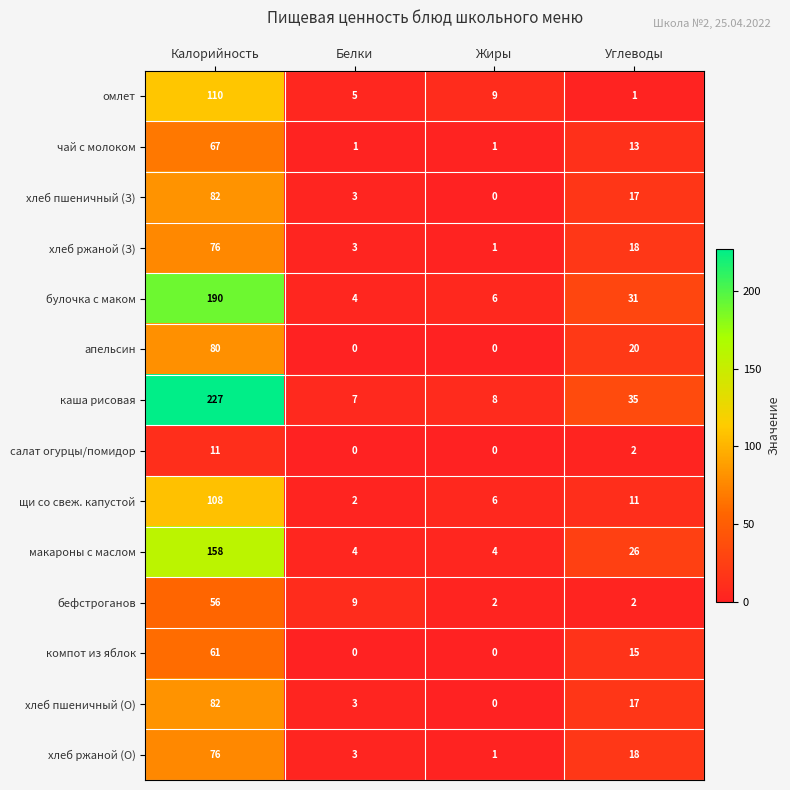

Which category has the highest value across all series?

Калорийность